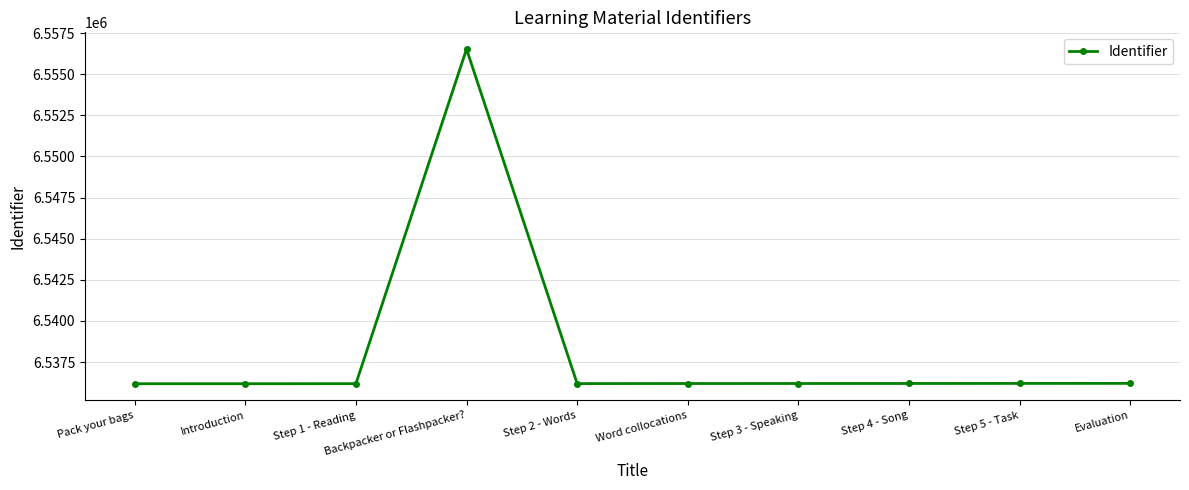

What is the change in value from Step 1 - Reading to Backpacker or Flashpacker??

+20342